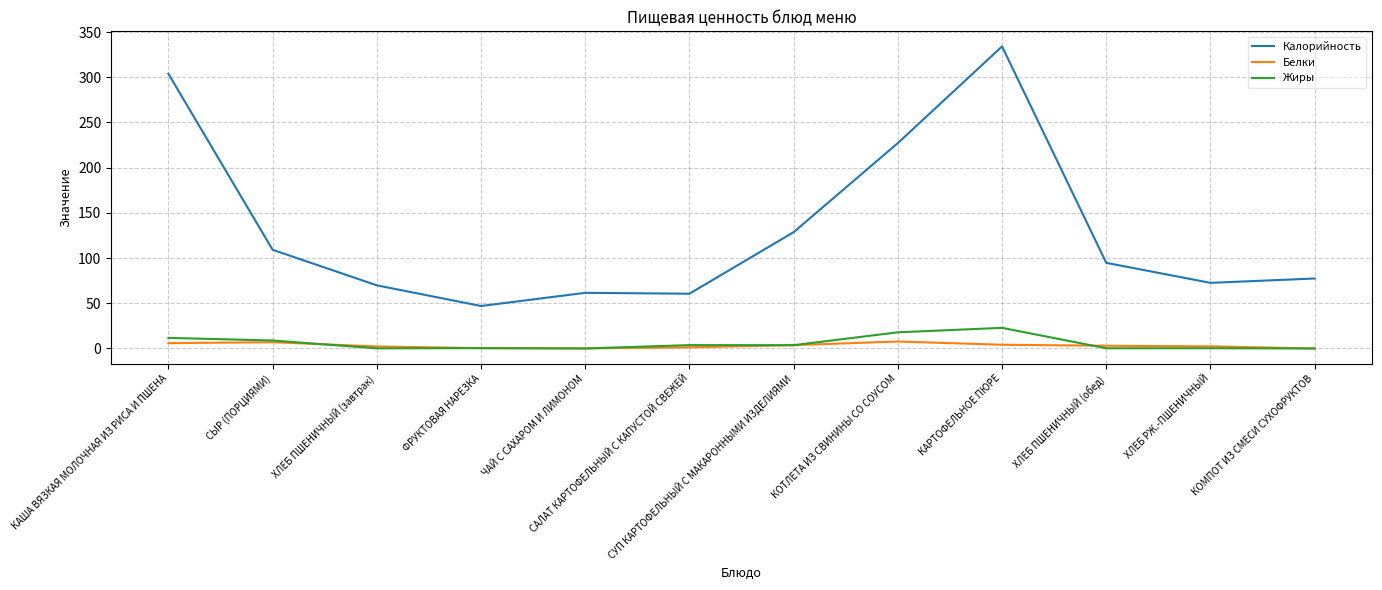

True or false: Калорийность has a value of 128.7 at СУП КАРТОФЕЛЬНЫЙ С МАКАРОННЫМИ ИЗДЕЛИЯМИ.

True